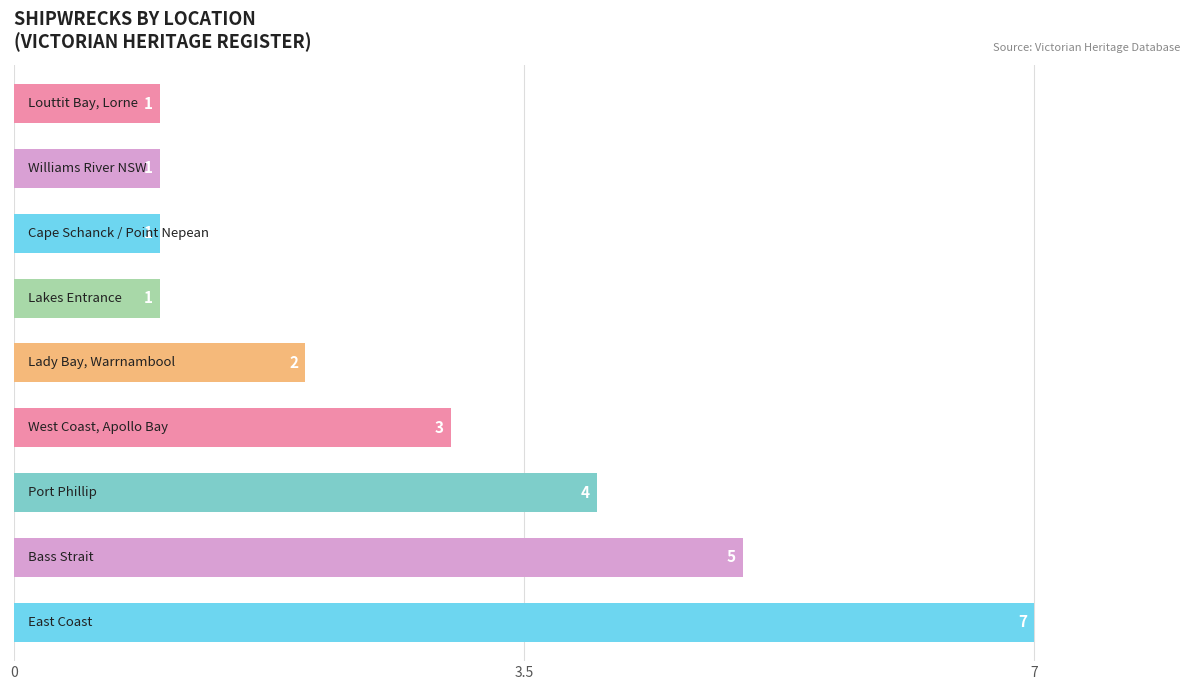

What is the sum of all values?

25